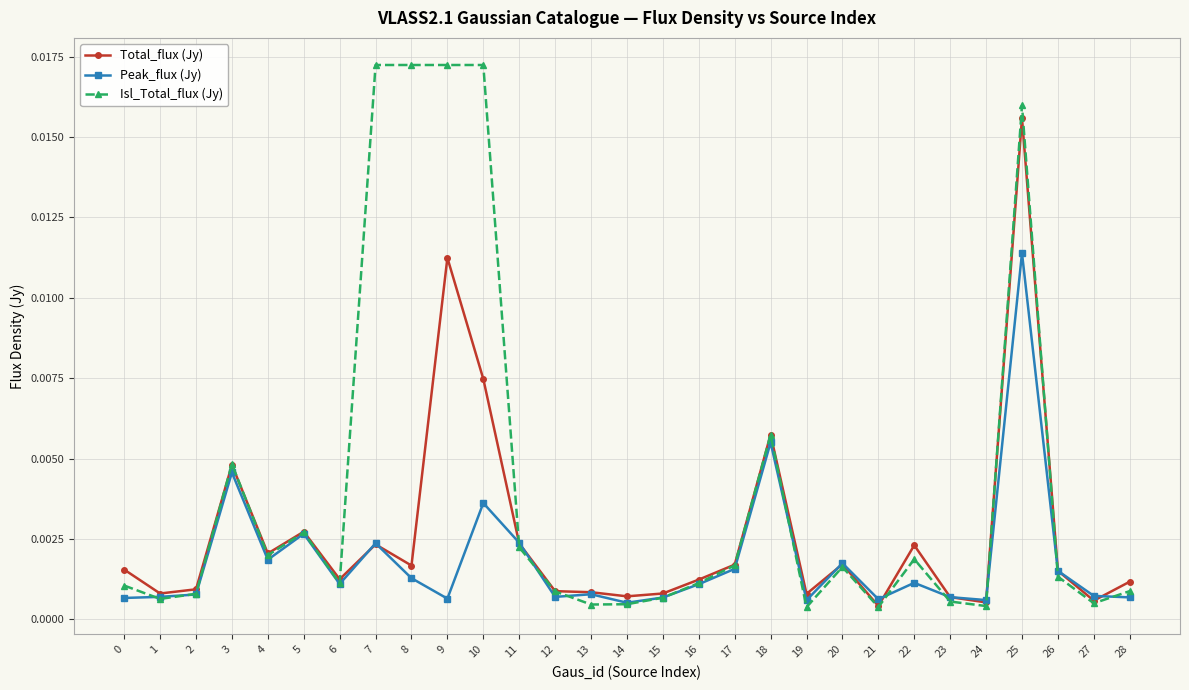

List the series in order of their overall mean, highest first.

Isl_Total_flux (Jy), Total_flux (Jy), Peak_flux (Jy)